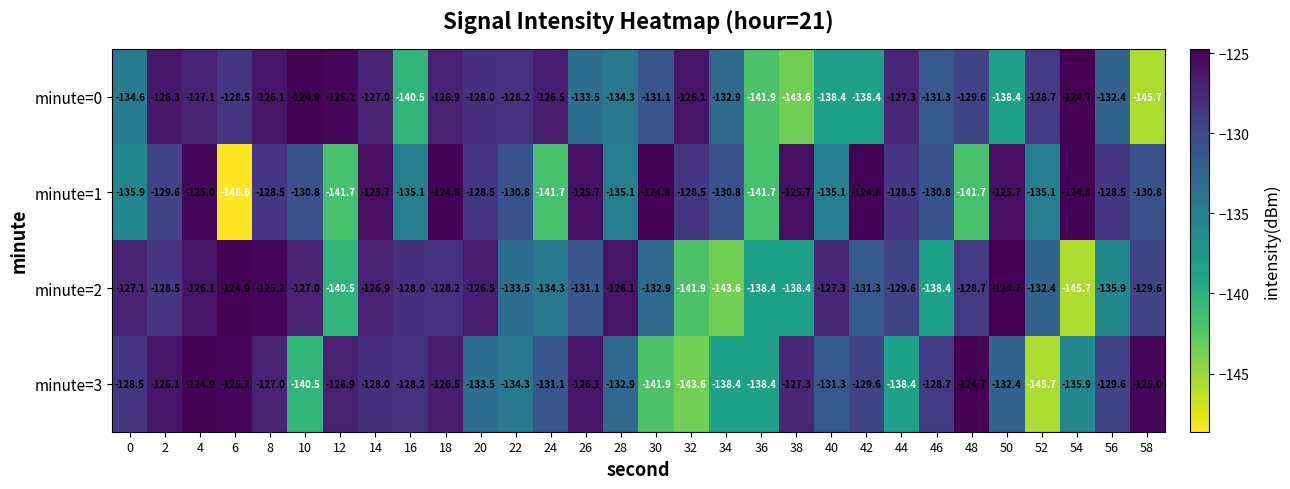

What value does the minute=0 series have at 48?

-129.6